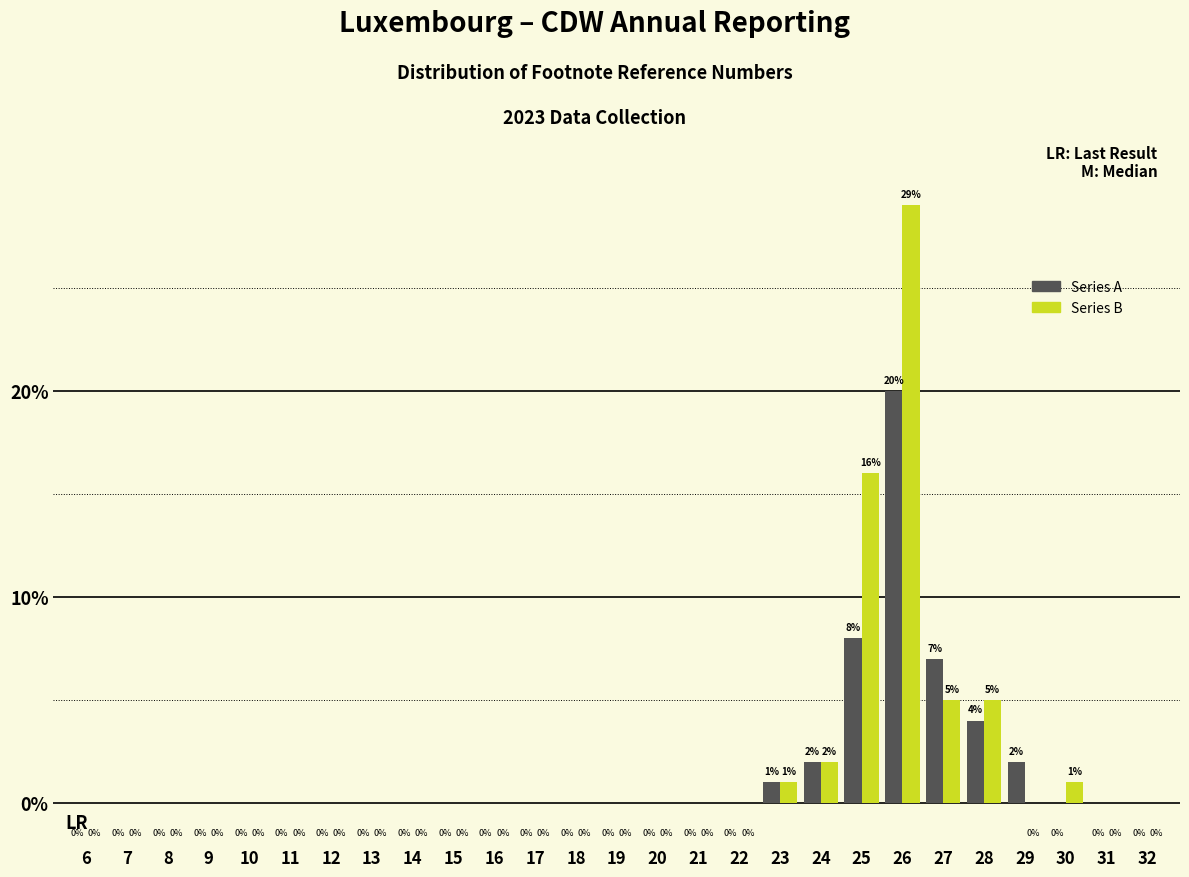

Reading left to right, extract all data points from this chart.

Series A: 6=0	7=0	8=0	9=0	10=0	11=0	12=0	13=0	14=0	15=0	16=0	17=0	18=0	19=0	20=0	21=0	22=0	23=1	24=2	25=8	26=20	27=7	28=4	29=2	30=0	31=0	32=0
Series B: 6=0	7=0	8=0	9=0	10=0	11=0	12=0	13=0	14=0	15=0	16=0	17=0	18=0	19=0	20=0	21=0	22=0	23=1	24=2	25=16	26=29	27=5	28=5	29=0	30=1	31=0	32=0